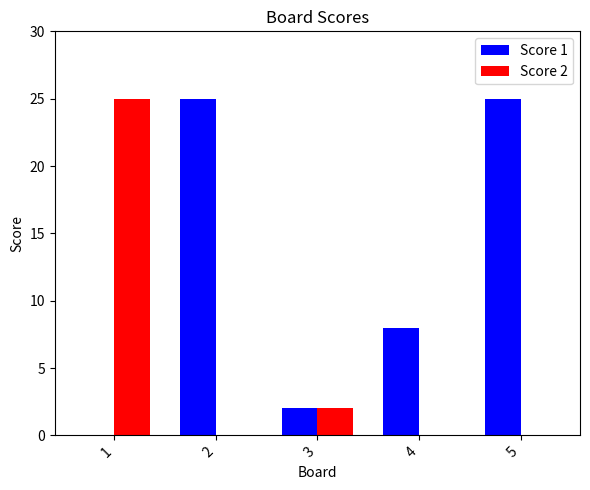

Which series changed the most between 2 and 4?

Score 1